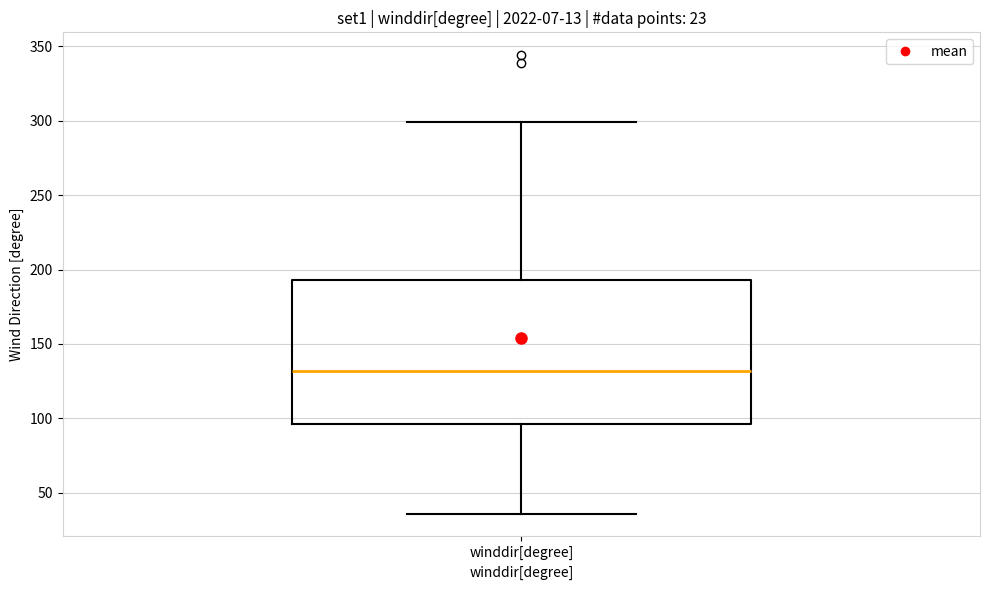

Transcribe this box plot: give where the median line is, the range the box spans, and where the two whiskers end, as read against the y-axis. The values are not printed on the chart, so give them approximately, as read against the axis.

median 130, box 95 to 195, whiskers 35 to 300